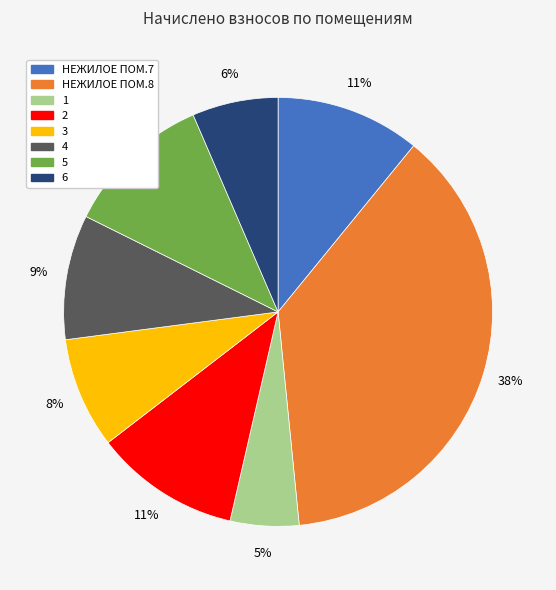

To the nearest percent, what is the difference between the НЕЖИЛОЕ ПОМ.7 and НЕЖИЛОЕ ПОМ.8 slice percentages?

27%